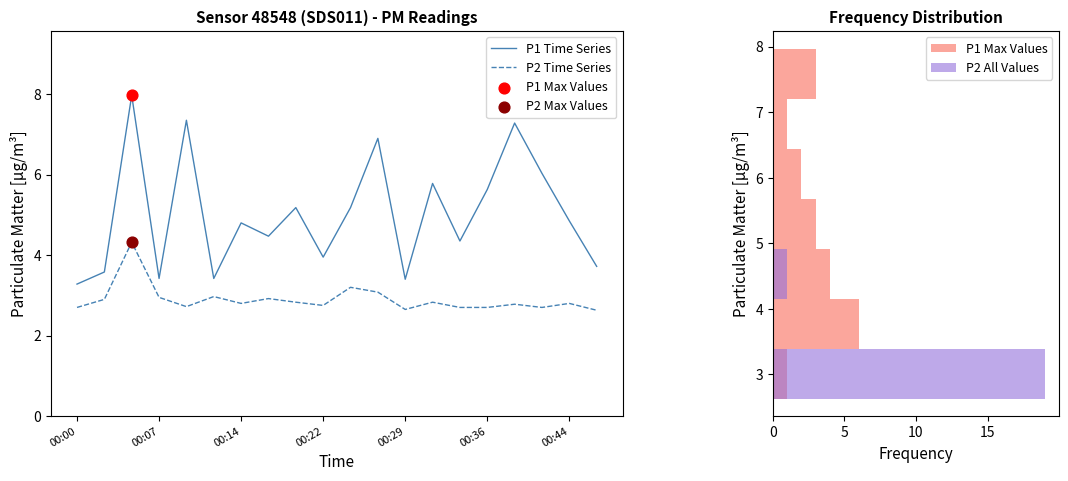

Is it true that P2 Time Series equals 3.6 at 00:29?

False